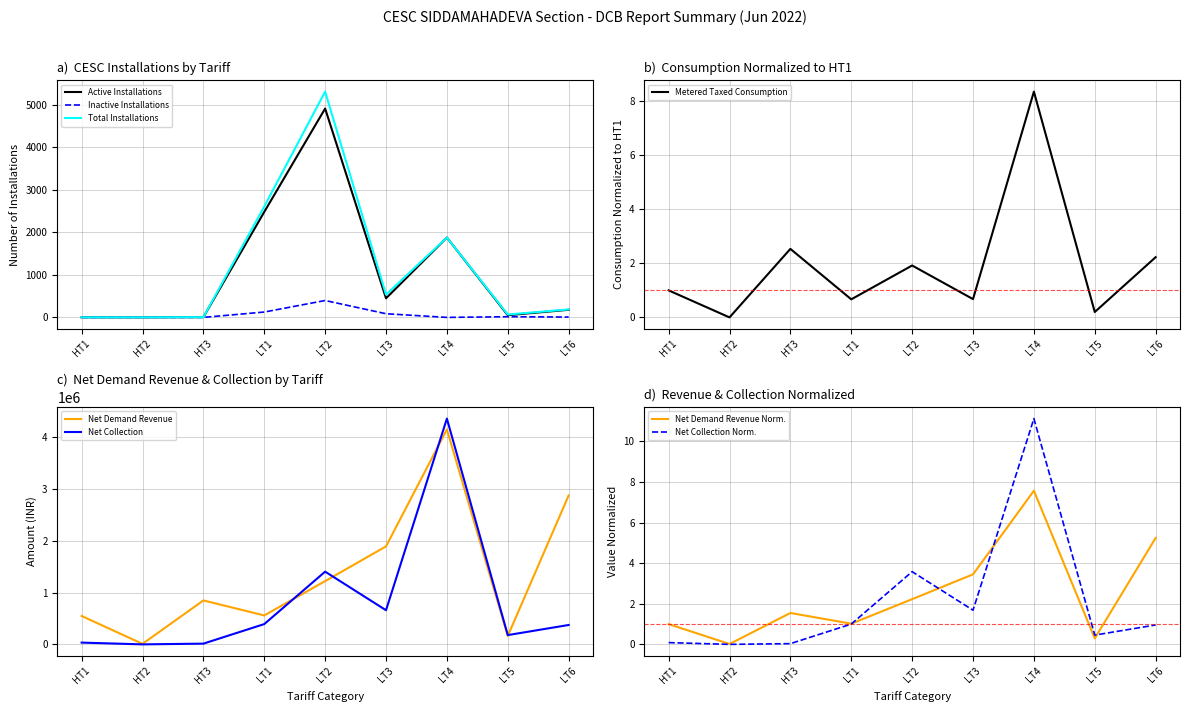

What is the sum of the Active Installations values at LT1 and LT3?

2929